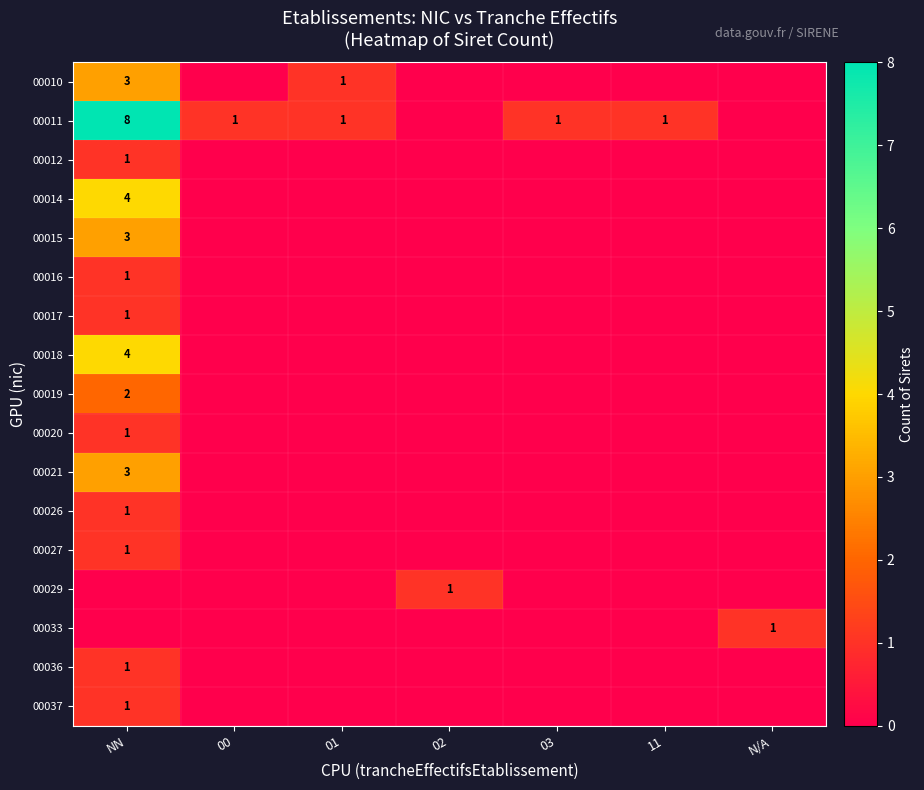

Between 01 and 00, which is larger?

01